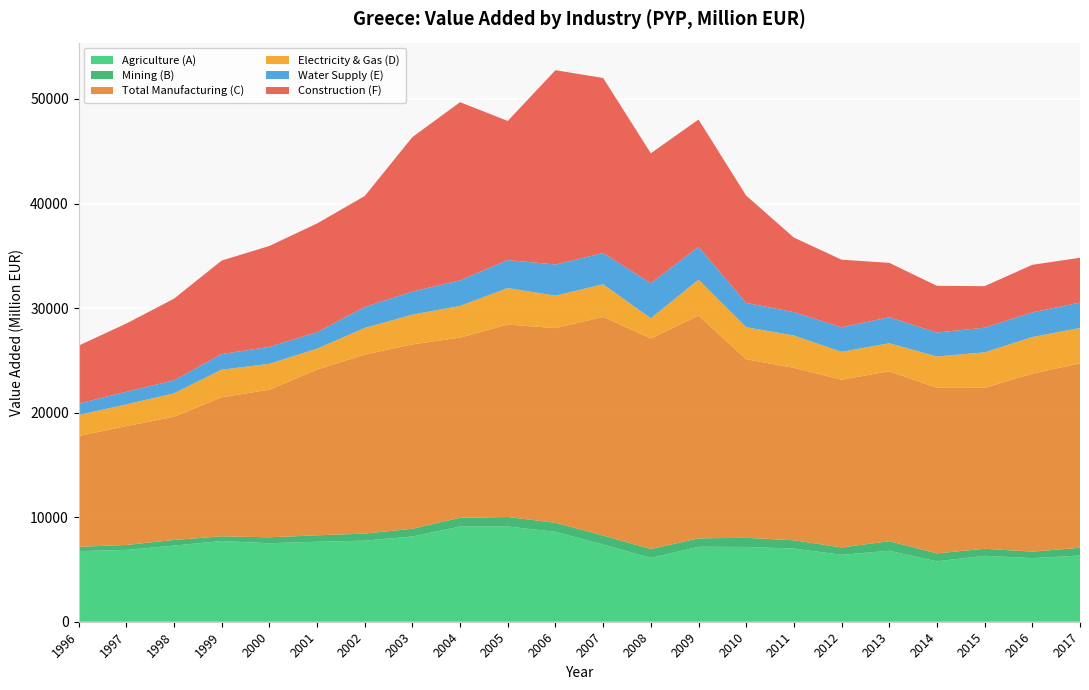

Reading left to right, transcribe all the data shown in this chart.

Agriculture (A): 6754.5	6872.7	7282.6	7720.8	7507.6	7650.8	7755.1	8156.0	9109.8	9109.8	8597.9	7383.7	6101.3	7171.9	7152.8	6996.9	6399.6	6787.2	5781.3	6306.0	6083.1	6332.5
Mining (B): 408.6	468.4	540.1	447.7	570.0	615.5	675.6	737.5	834.8	909.2	867.5	862.1	853.8	803.2	874.3	796.7	705.0	917.6	758.6	674.4	620.7	740.6
Total Manufacturing (C): 10603.9	11366.0	11781.8	13298.2	14119.3	15850.7	17127.1	17629.8	17232.9	18402.5	18616.0	20914.0	20139.2	21303.9	17078.4	16486.9	16043.7	16256.5	15827.6	15390.0	17022.7	17642.7
Electricity & Gas (D): 2003.7	2078.9	2239.9	2640.6	2472.7	1994.1	2542.6	2847.2	3028.1	3492.8	3106.9	3116.9	1931.3	3431.2	3061.0	3097.7	2663.2	2677.4	3000.9	3399.3	3500.3	3383.8
Water Supply (E): 1097.2	1210.4	1248.5	1488.0	1617.8	1583.1	2005.0	2207.9	2449.3	2678.2	2978.7	2990.1	3353.4	3138.1	2329.4	2236.0	2348.2	2483.2	2297.5	2355.4	2355.8	2428.3
Construction (F): 5538.7	6521.4	7802.8	8948.7	9652.1	10397.1	10608.3	14774.2	17039.3	13305.8	18585.0	16740.6	12427.3	12183.8	10259.8	7129.2	6468.9	5204.2	4462.9	3970.0	4555.2	4285.3